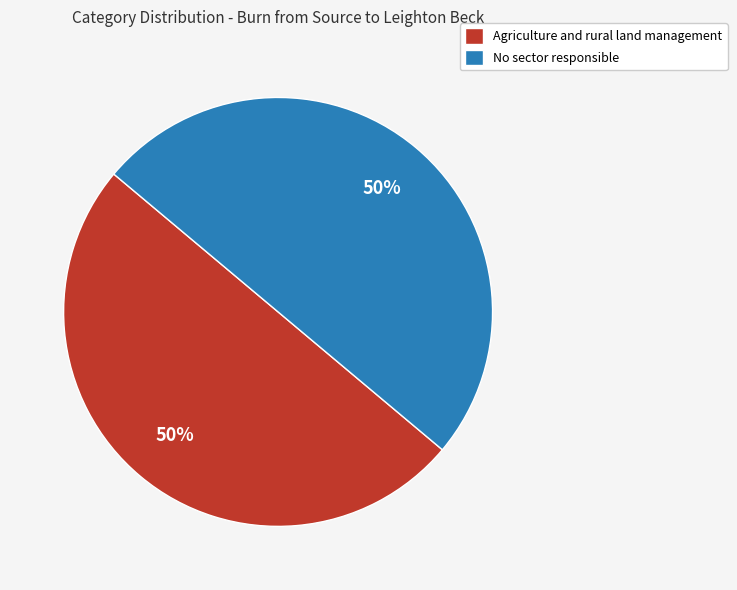

Combined, do No sector responsible and Agriculture and rural land management account for over 50%?

Yes